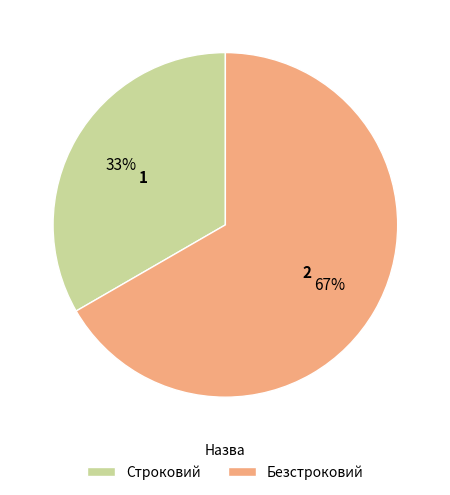

To the nearest percent, what is the average slice percentage?

50%